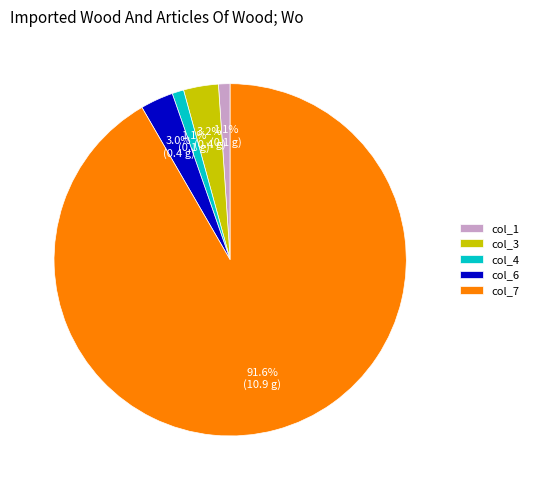

Is there any slice that represents more than half of the pie?

Yes